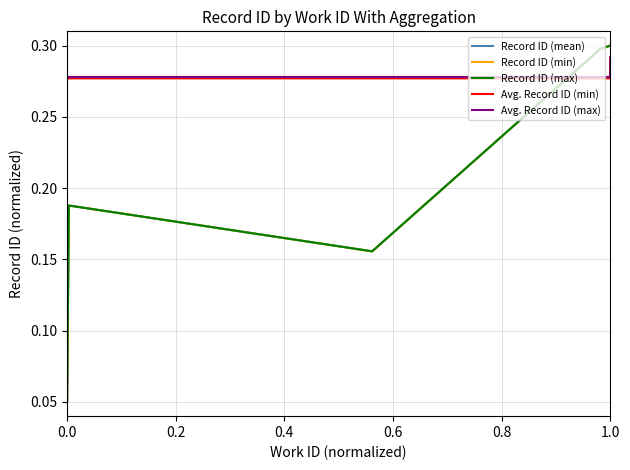

How many Avg. Record ID (max) values are between 0 and 1?

7